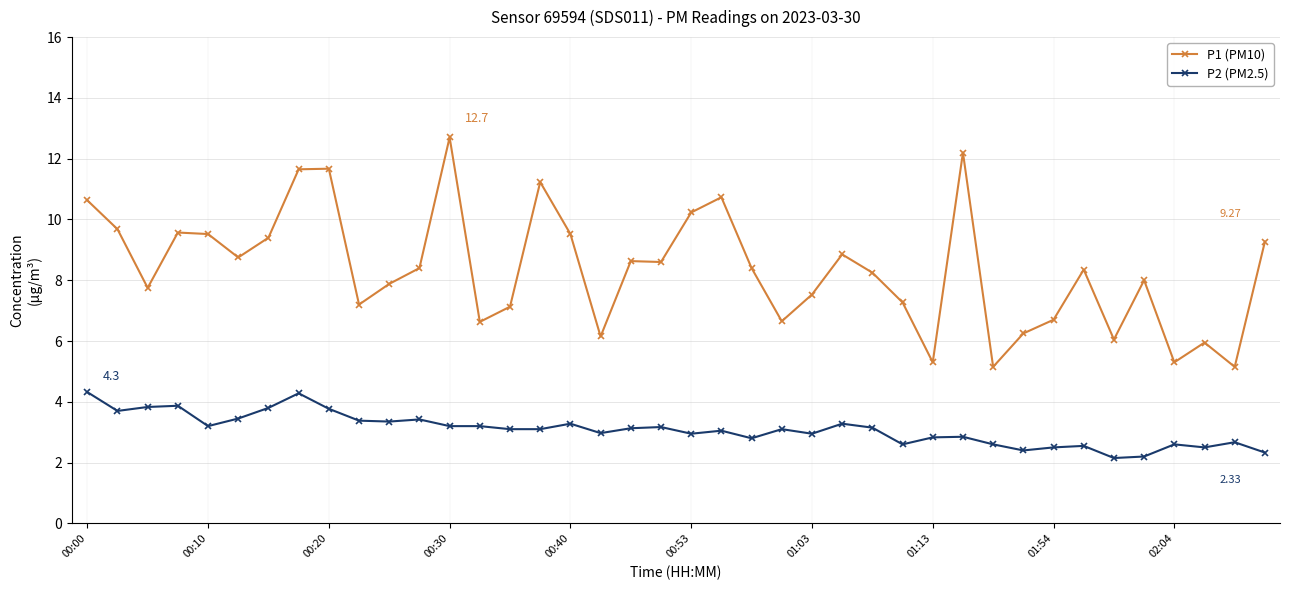

What is the lowest value of the P1 (PM10) series?

5.2